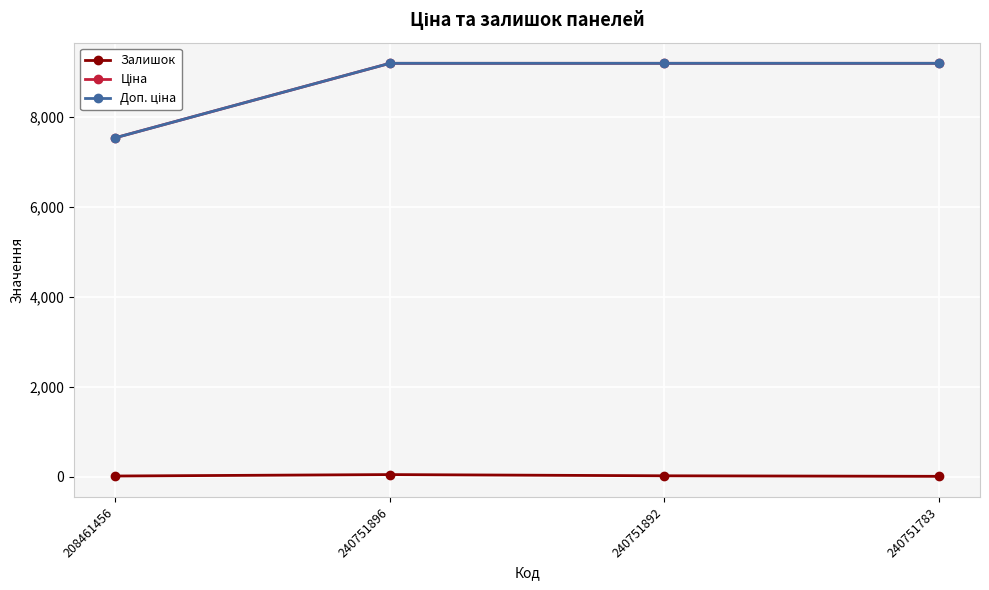

Is this an area chart (filled region under the line)?

No